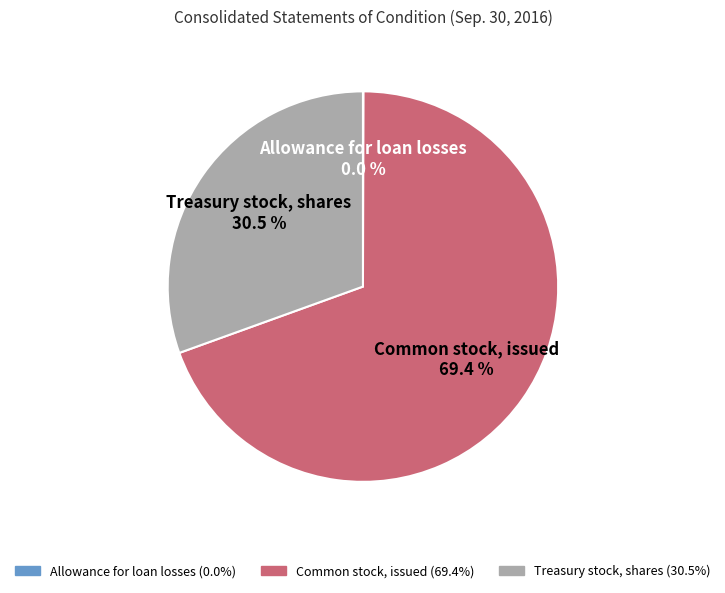

What percentage is NOT represented by Treasury stock, shares?

69.5%